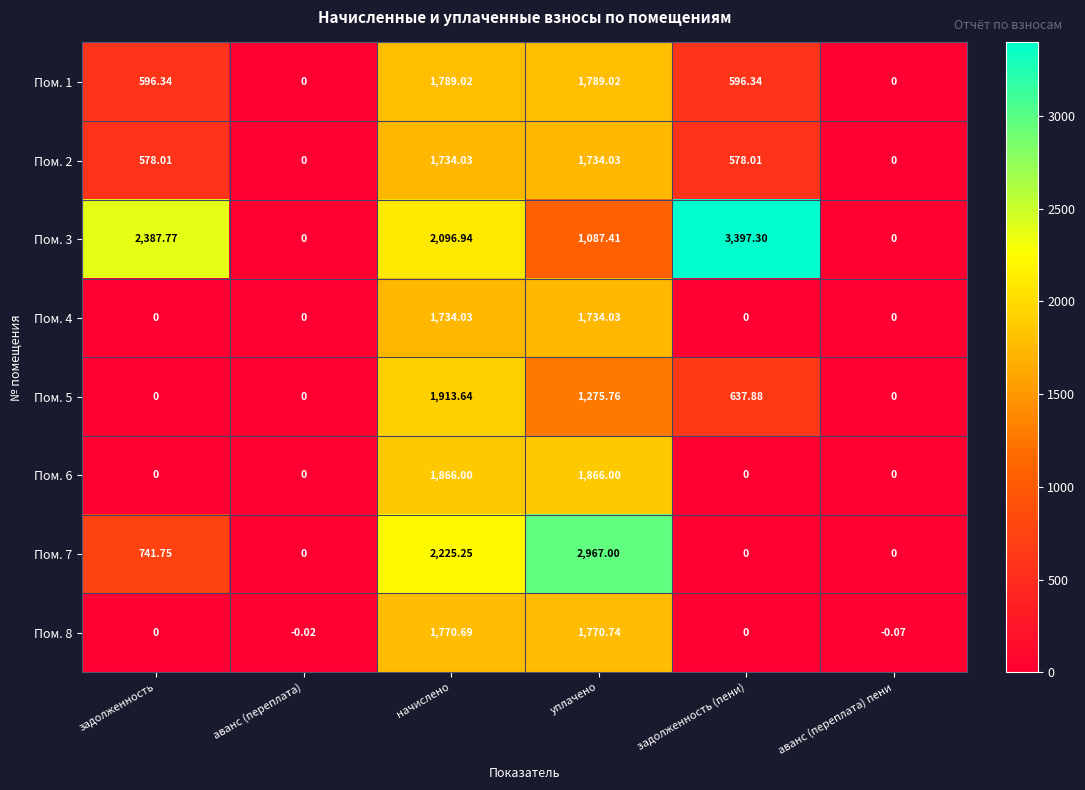

At which label does Пом. 7 reach its peak?

уплачено